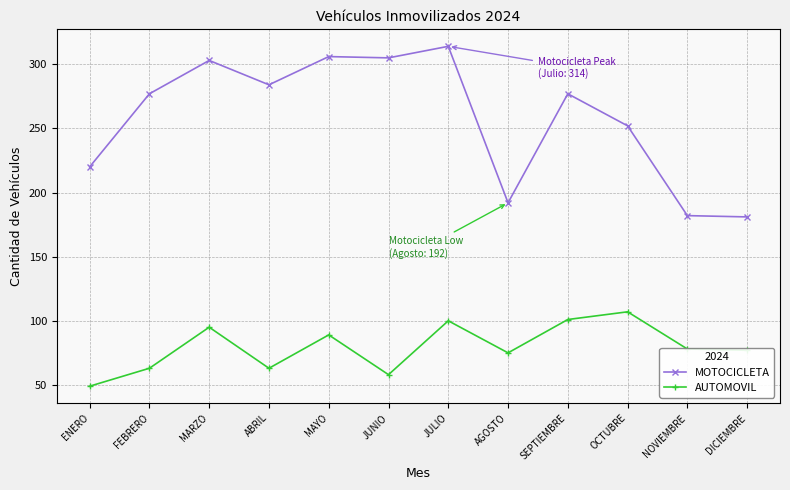

The AUTOMOVIL series shows 135 at JULIO. True or false?

False